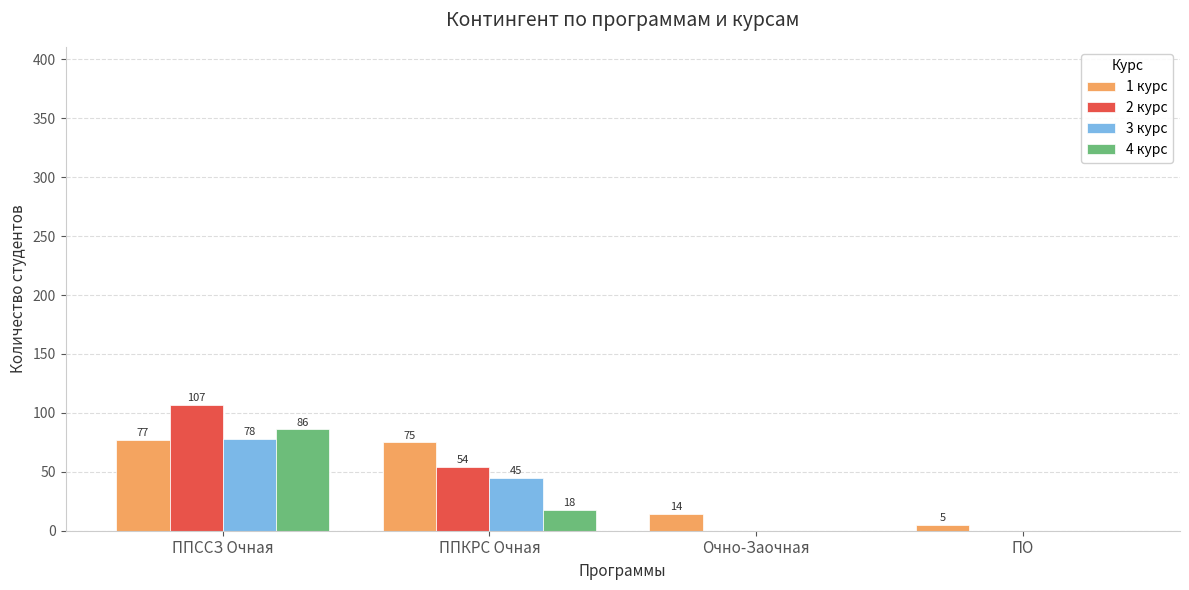

What is the spread (max minus min) of values at Очно-Заочная?

14